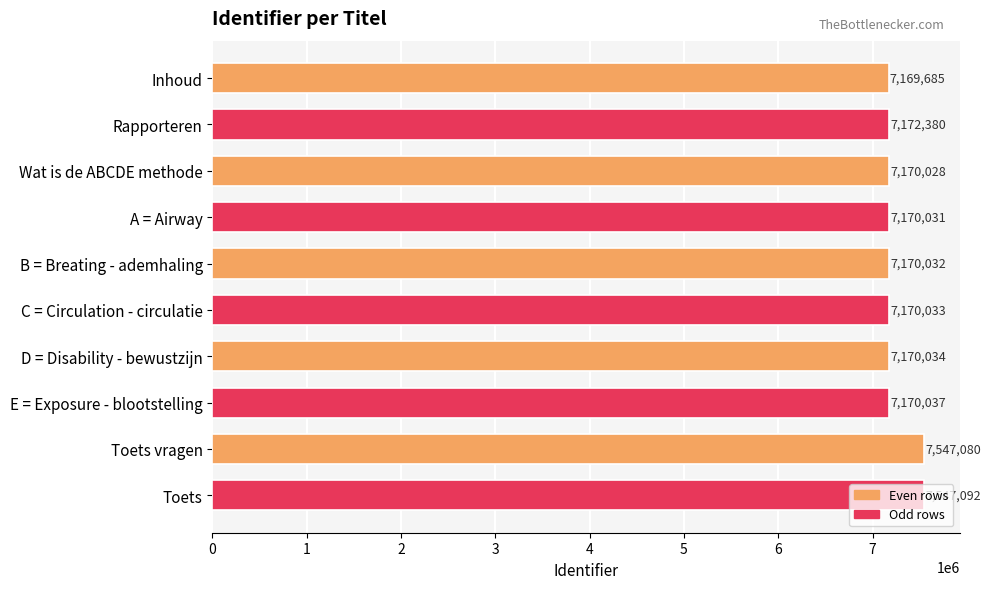

What position from the bottom is Toets?

1